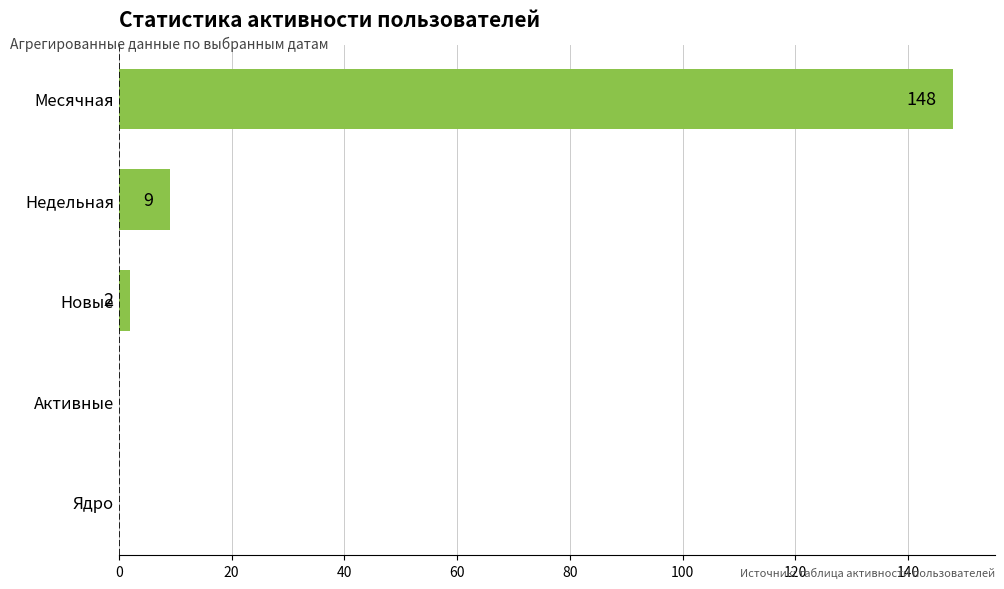

True or false: the data shows 0 at Ядро.

True